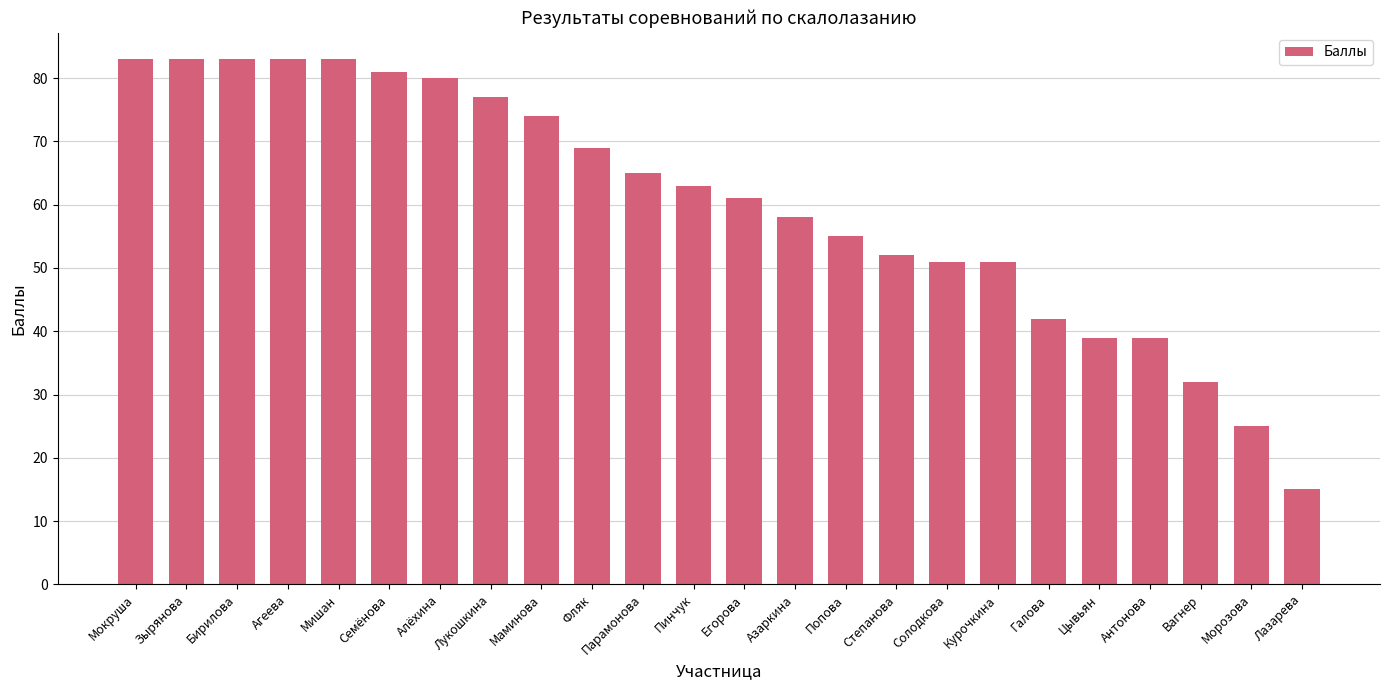

Is it true that the value at Зырянова is 24?

False